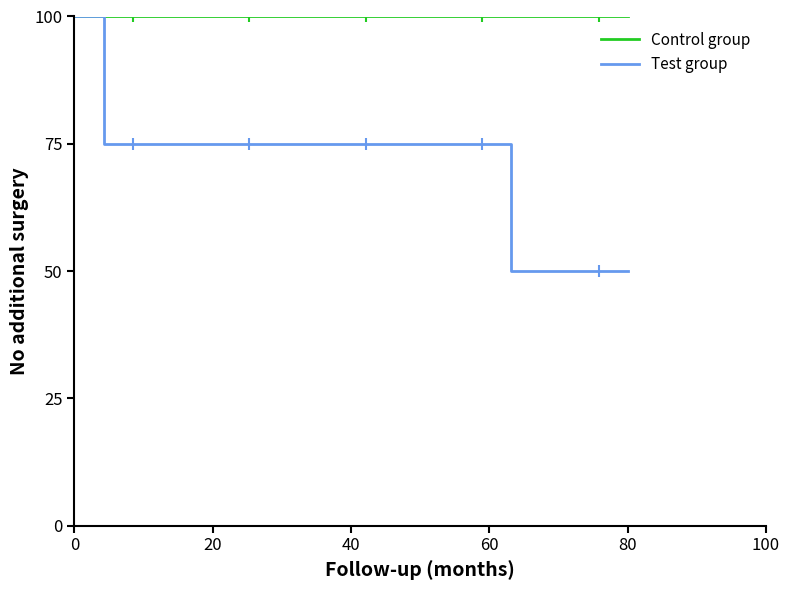

Rank the series by their average value, from lowest to highest.

Test group, Control group